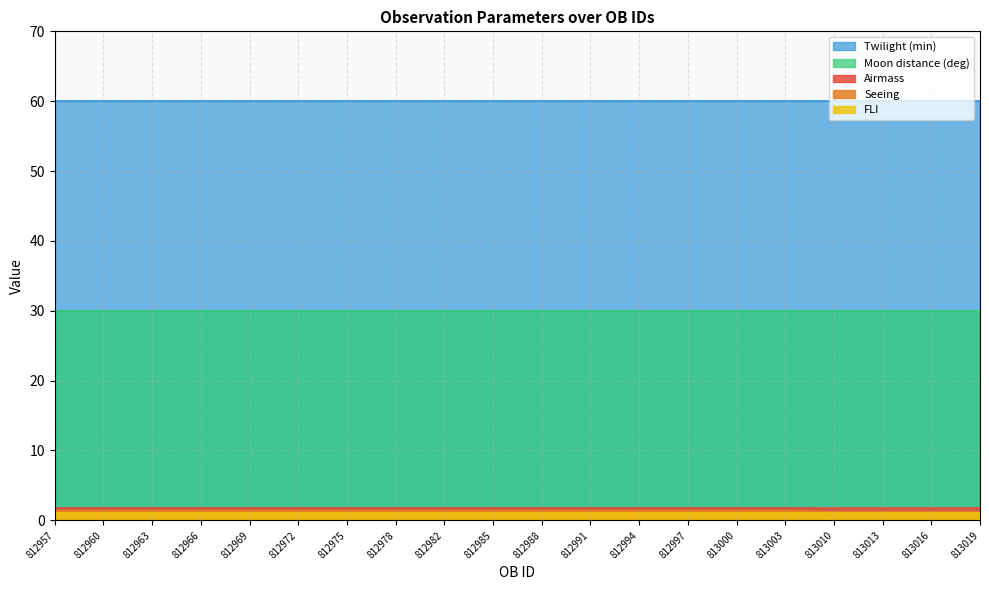

What is the sum of the FLI values at 812978 and 812966?

2.0